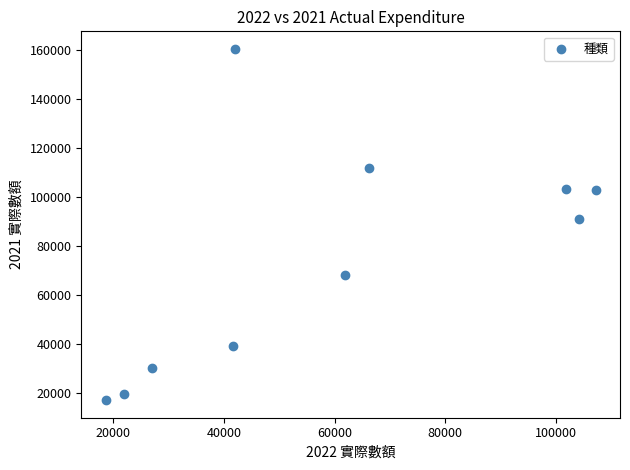

What Y value in the scatter plot is closest to 88768?

91180